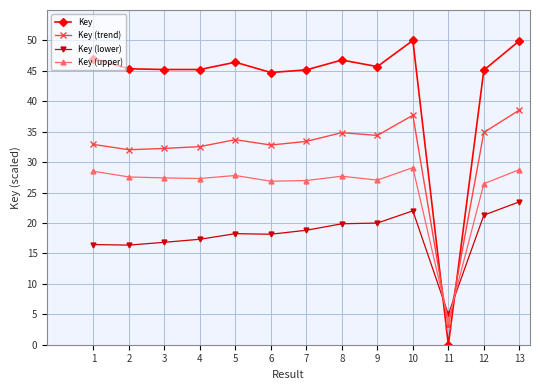

At 8, list the series in order from smallest to largest.

Key (lower), Key (upper), Key (trend), Key